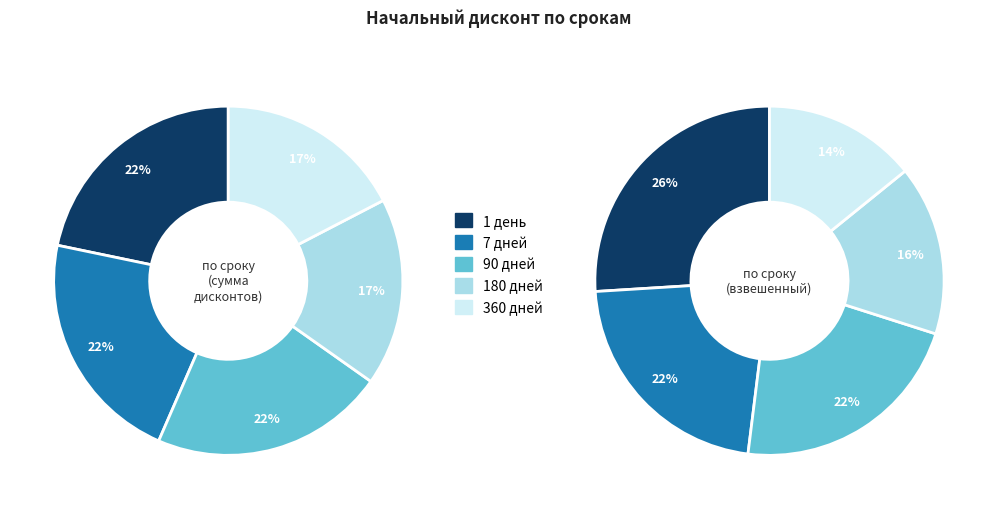

Is it true that 1 is 21% of the pie?

False